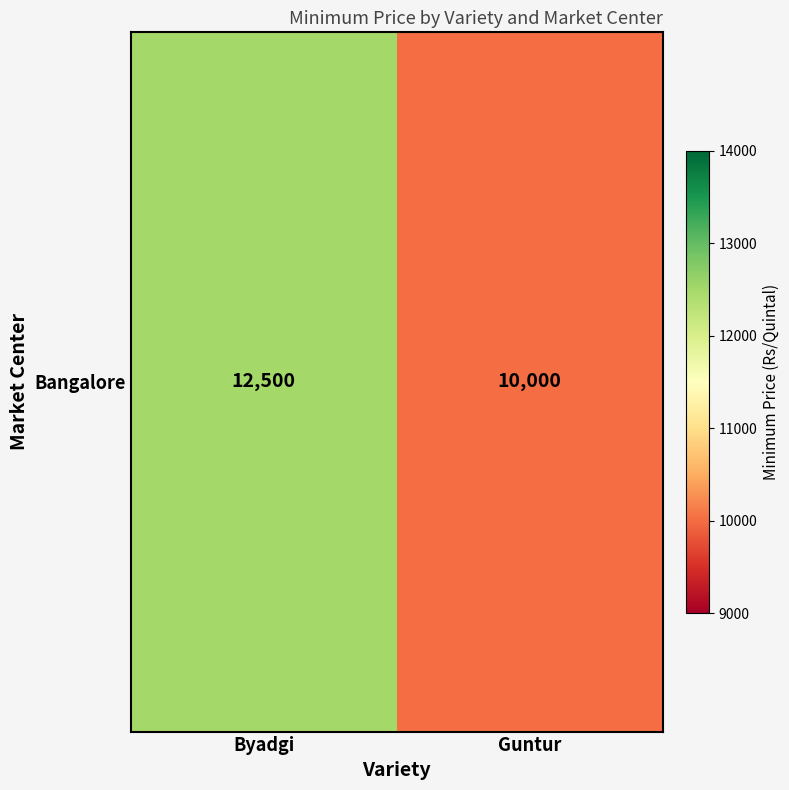

How many data points does each series have?

2